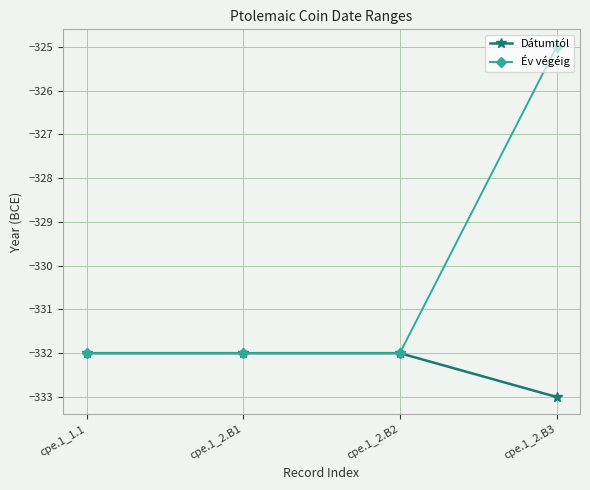

What is the average value of the Dátumtól series?

-332